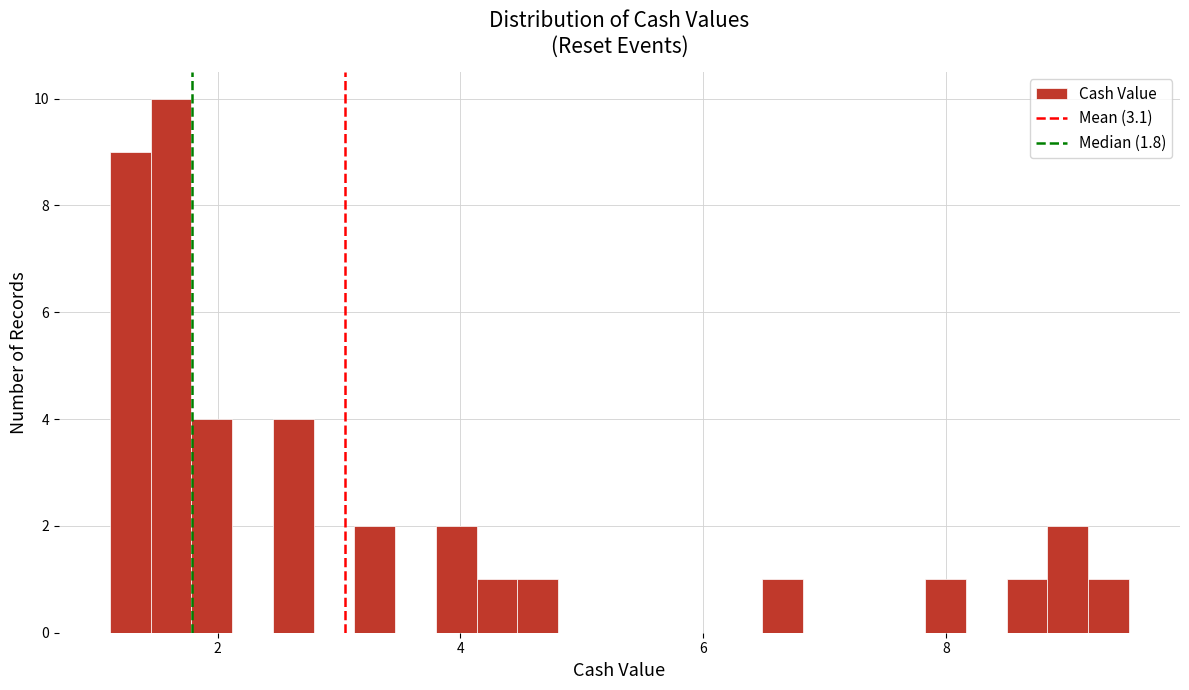

Around what value on the x-axis is the tallest bar? Give the approximate position of its centre, as read against the axis.

1.6